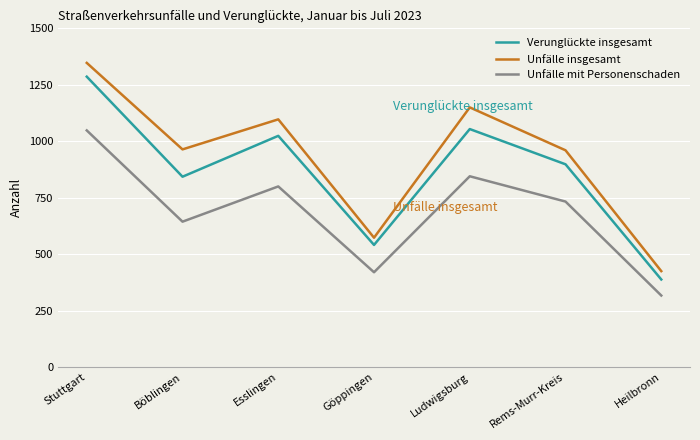

Which series has the largest total across all categories?

Unfälle insgesamt